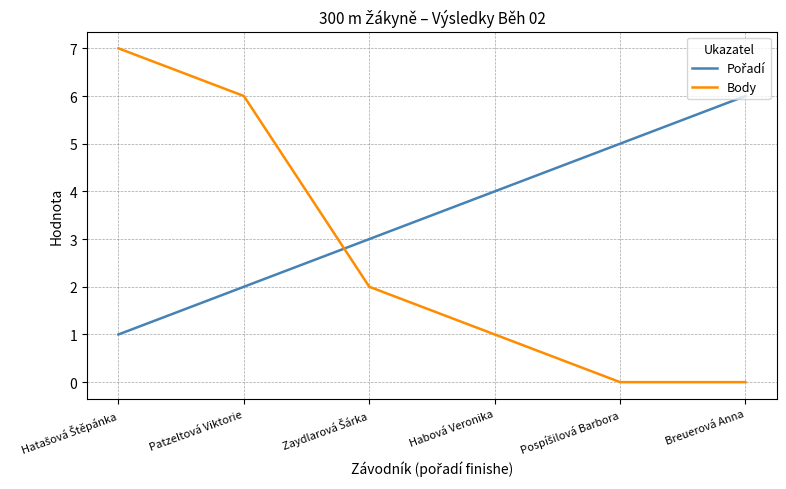

What is the total value across all series at Patzeltová Viktorie?

8